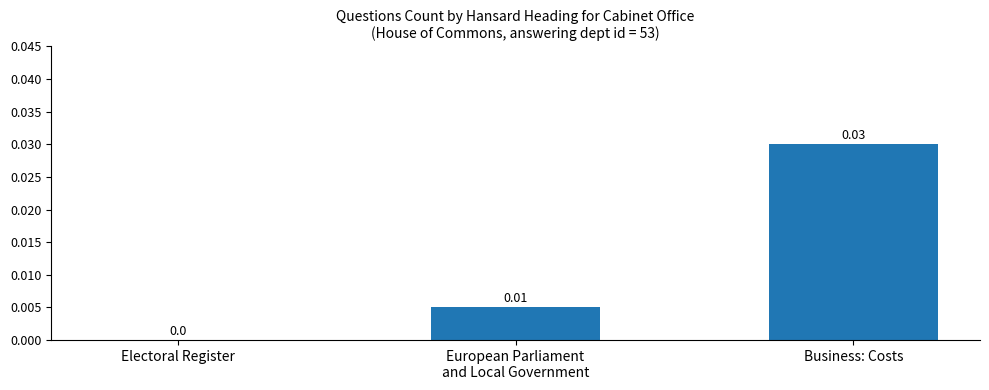

How many values are between 0 and 1?

3